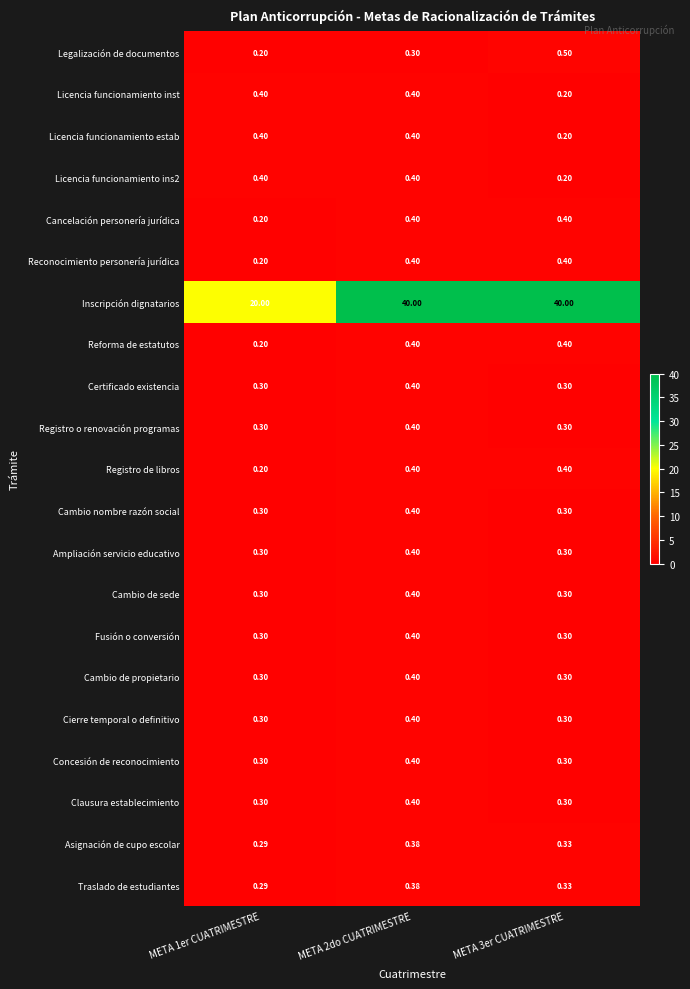

Between META 1er CUATRIMESTRE and META 3er CUATRIMESTRE, which series saw the biggest shift?

Inscripción dignatarios